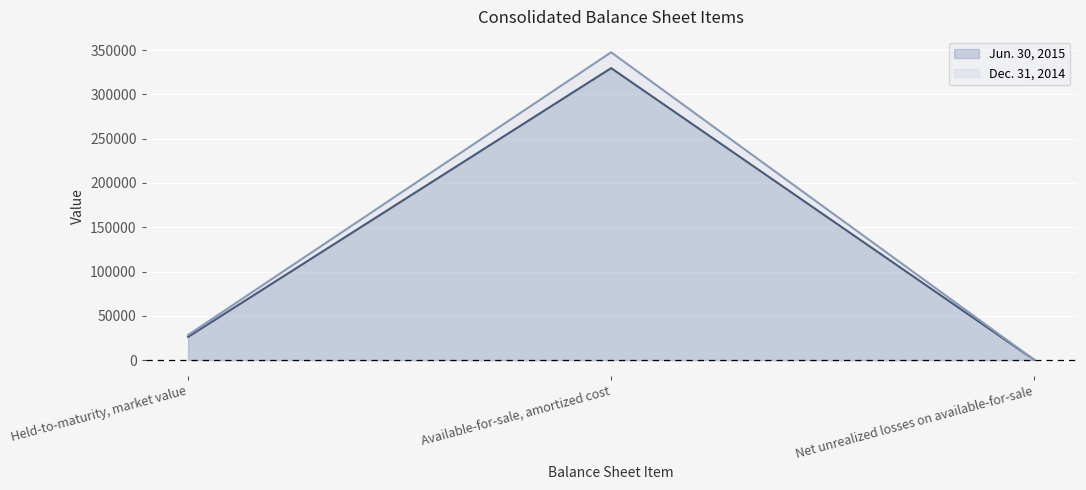

Does the chart display data point markers on the line(s)?

No